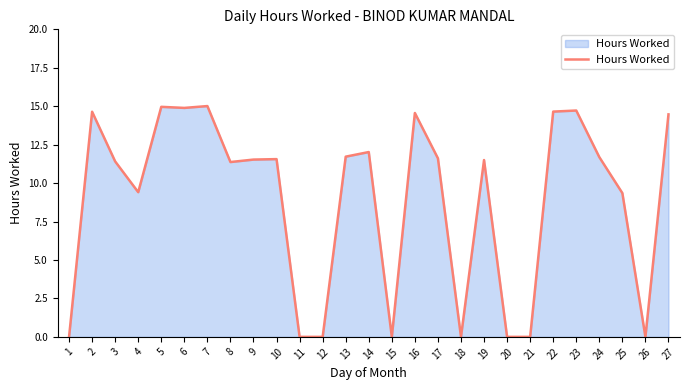

Does the chart display data point markers on the line(s)?

No